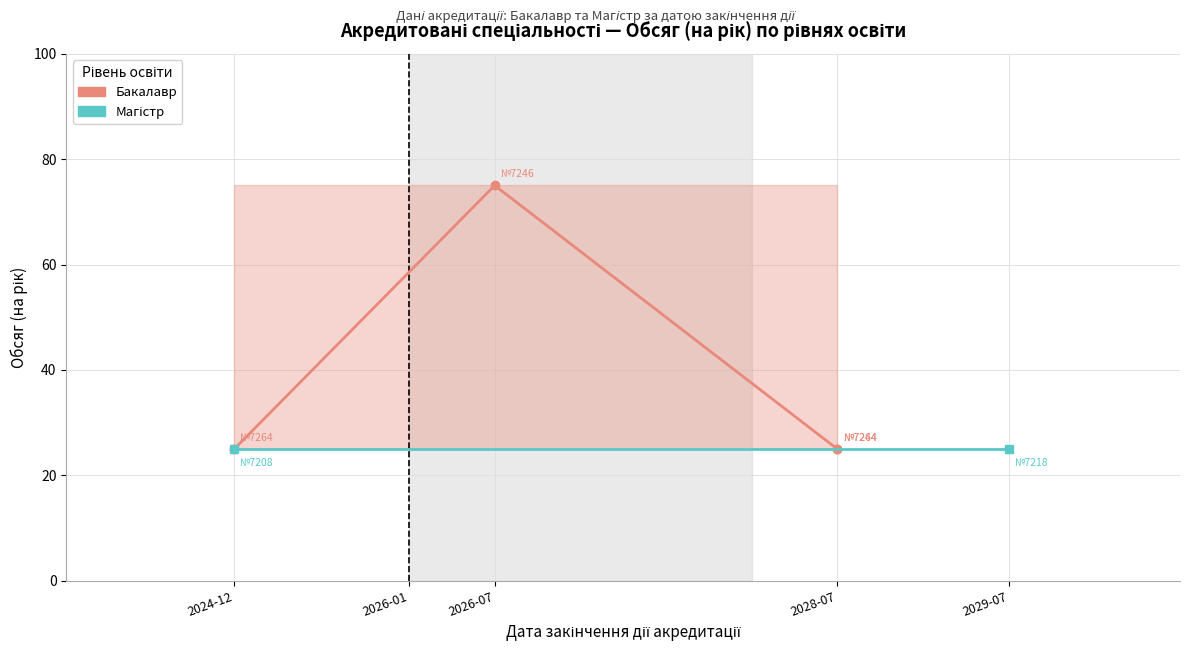

What is the value of the Бакалавр point at the 4th from the left?

25